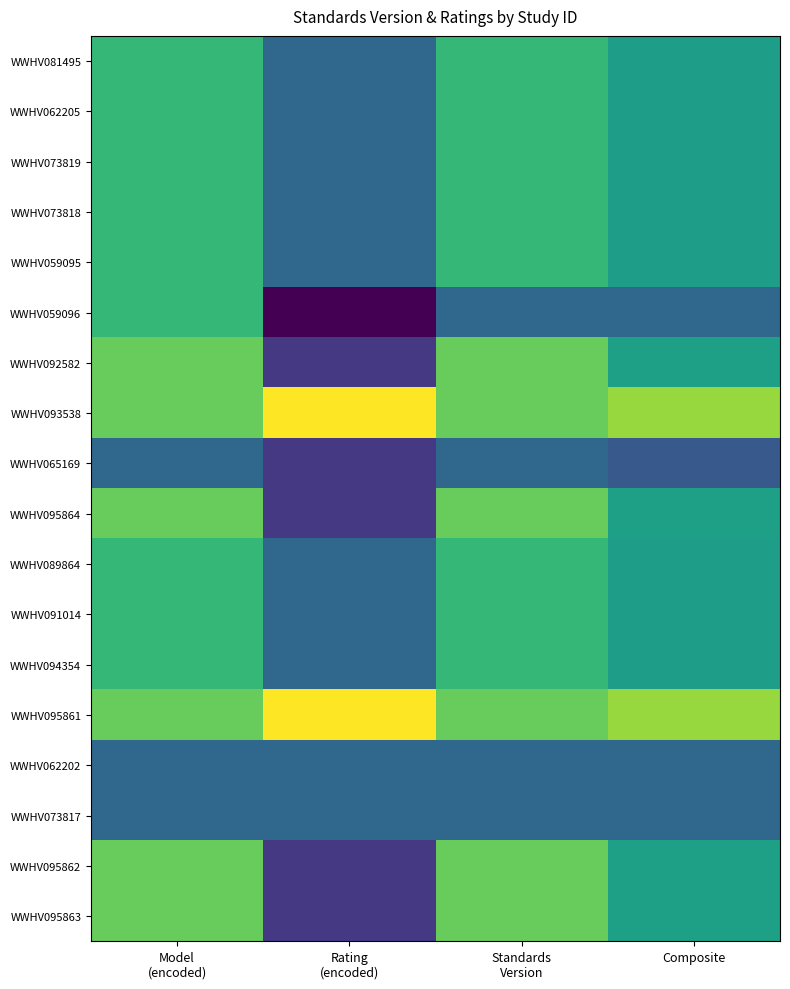

Which series has the largest total across all categories?

WWHV093538